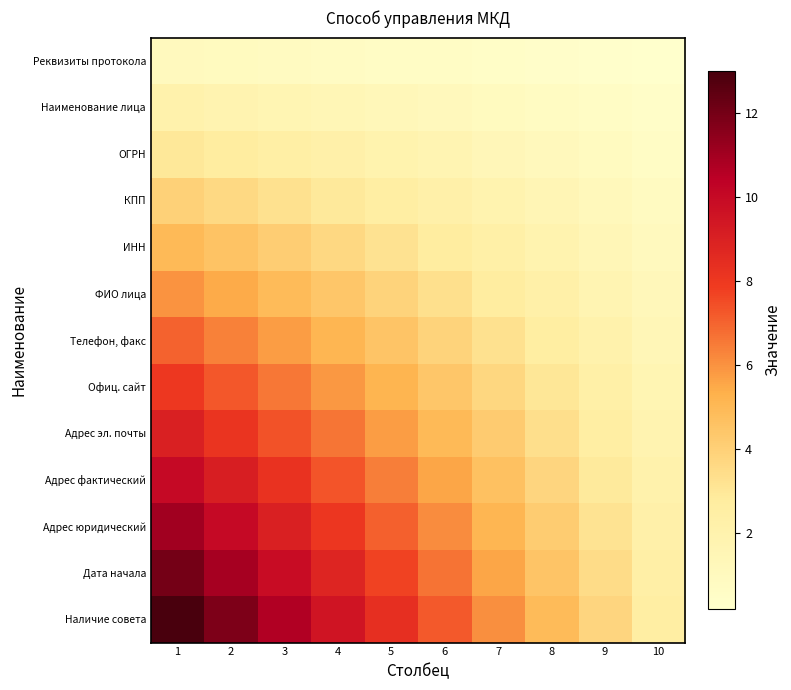

What is the difference between the highest and lowest values at 5?

7.7